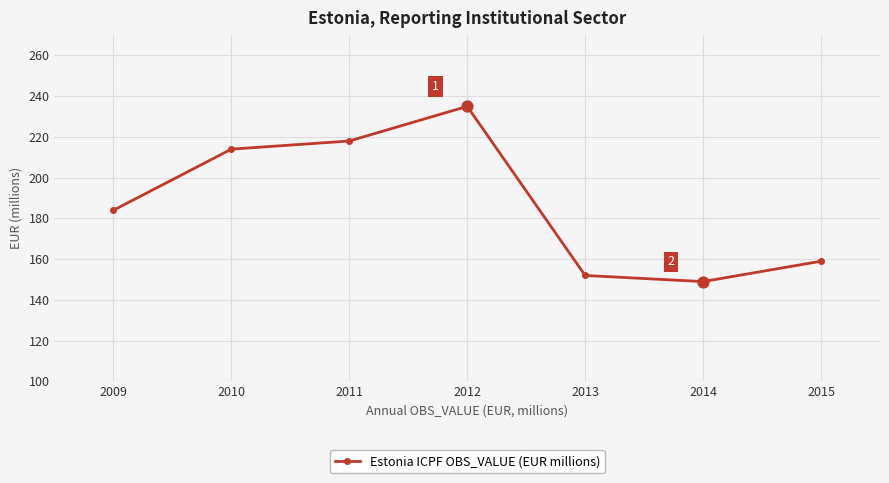

What is the change in value from 2011 to 2014?

-69